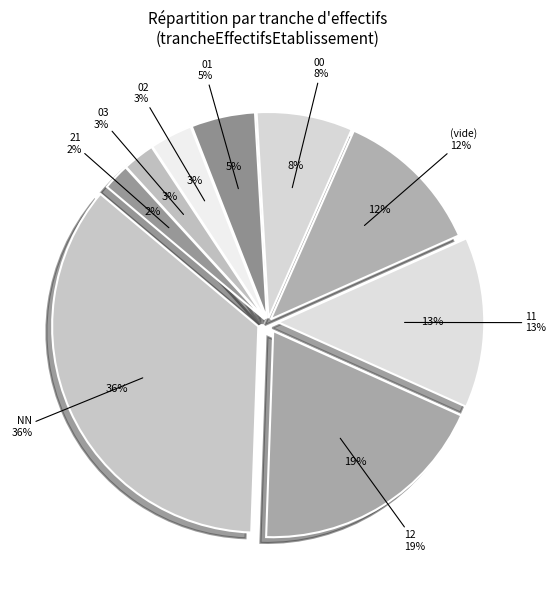

Is there a majority slice in this chart?

No